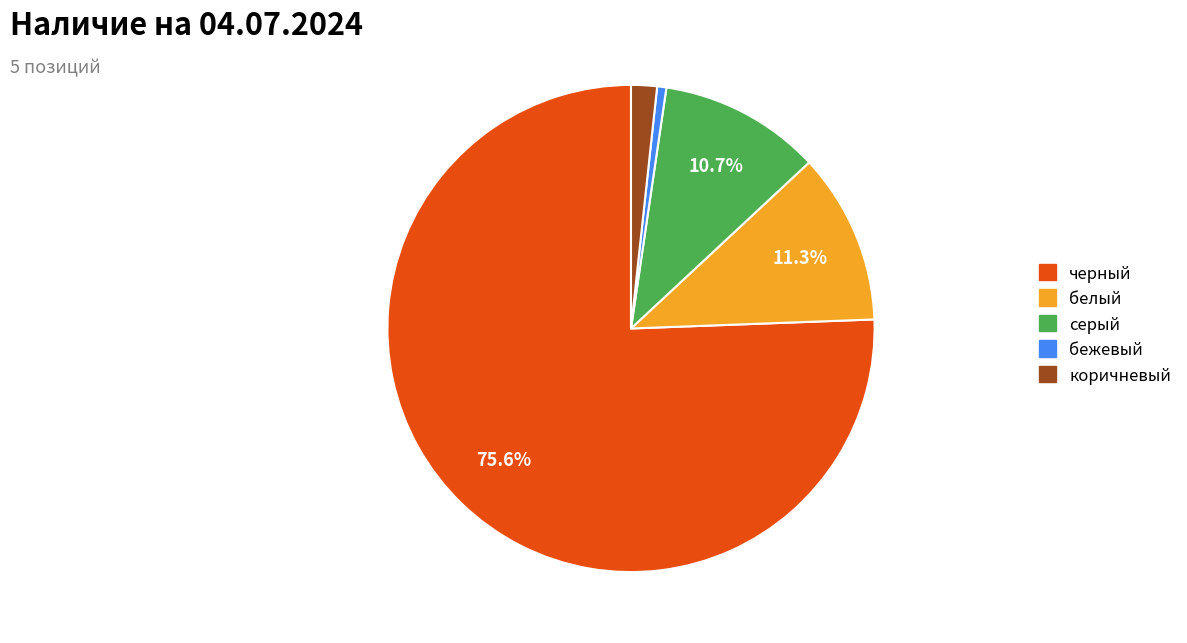

Between коричневый and серый, which is larger?

серый